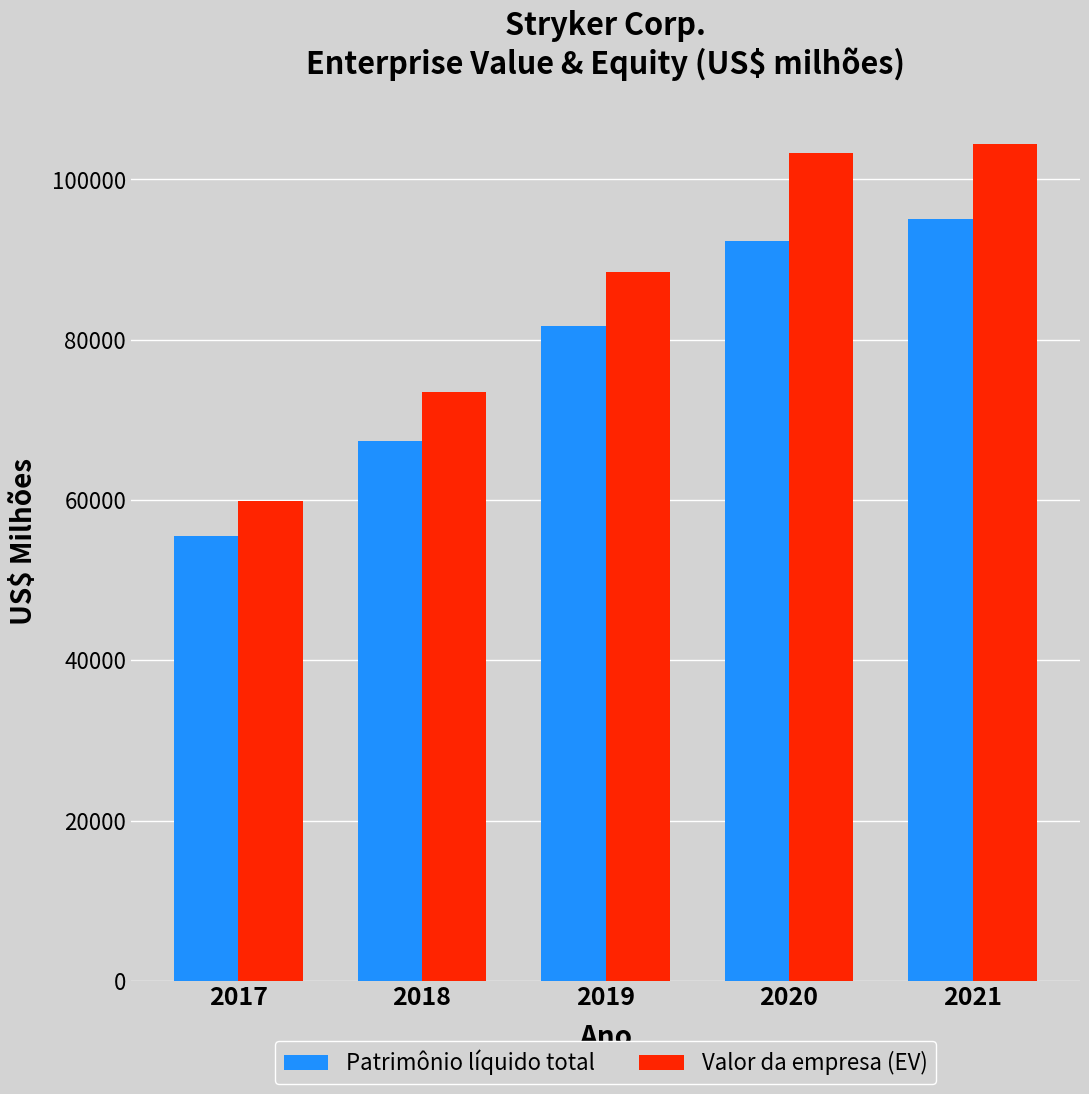

List the series in order of their peak value, highest first.

Valor da empresa (EV), Patrimônio líquido total